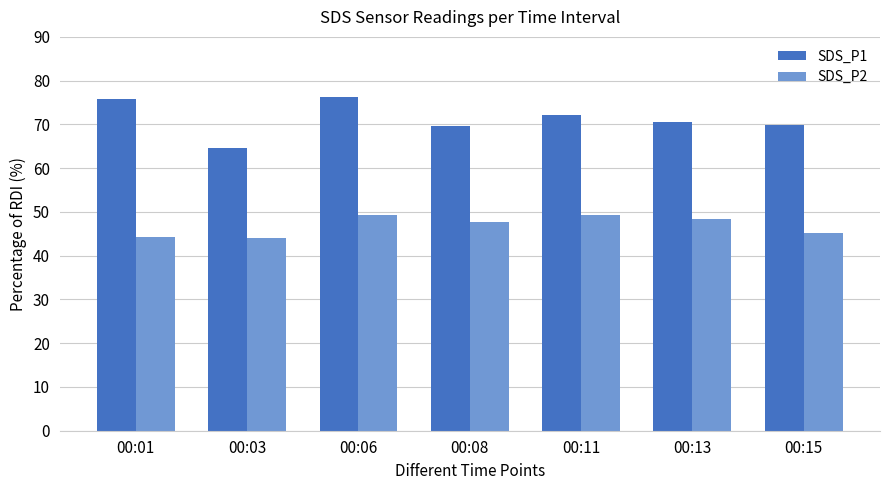

Is the value of SDS_P2 at 00:01 greater than the value of SDS_P1 at 00:11?

No